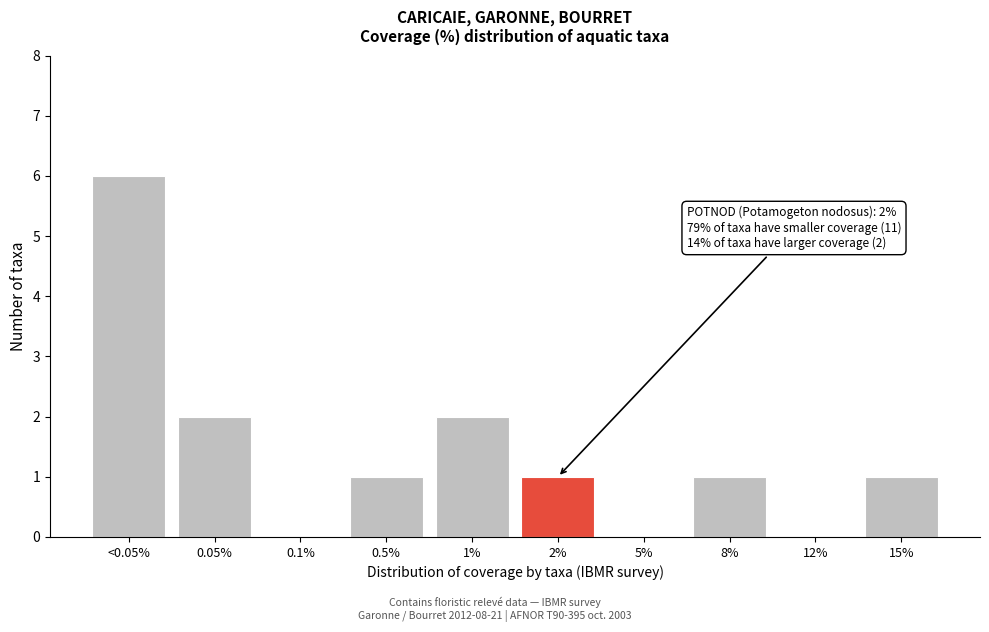

Reading right to left, transcribe all the data shown in this chart.

15%=1	12%=0	8%=1	5%=0	2%=1	1%=2	0.5%=1	0.1%=0	0.05%=2	<0.05%=6